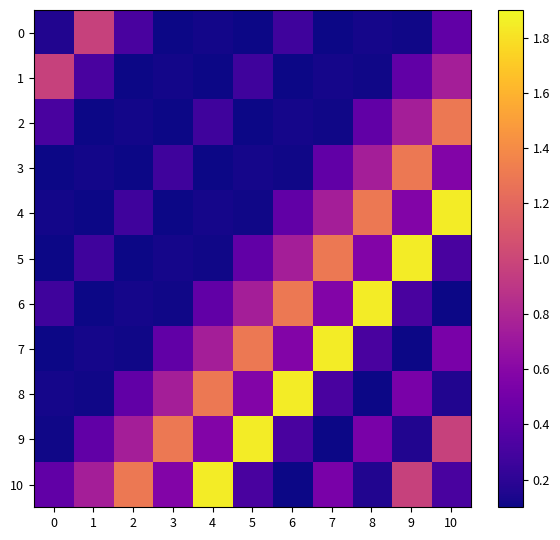

Which category has the highest value across all series?

10